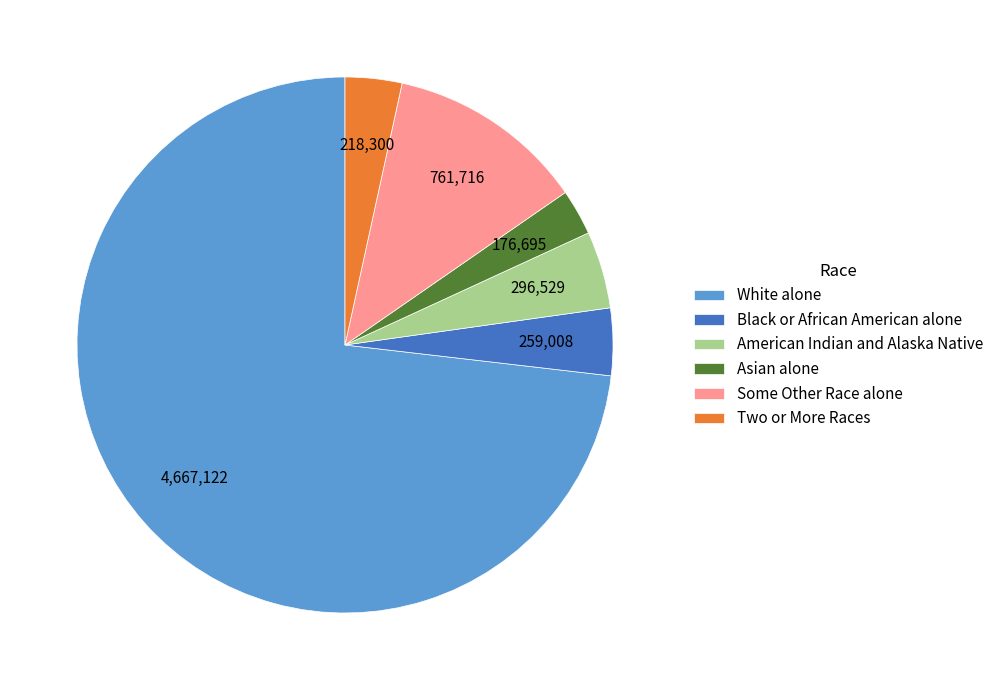

Rank the categories by value from highest to lowest.

White alone, Some Other Race alone, American Indian and Alaska Native, Black or African American alone, Two or More Races, Asian alone